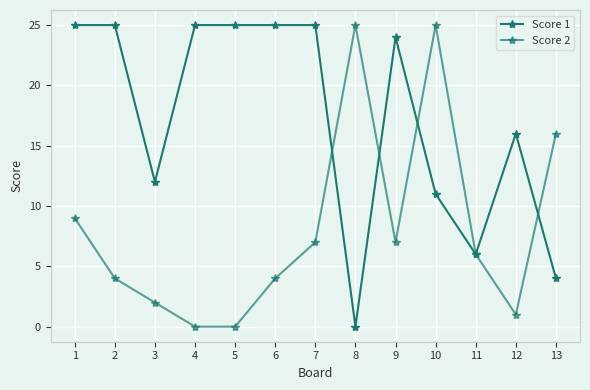

What is the value of the Score 2 point at the 9th from the left?

7